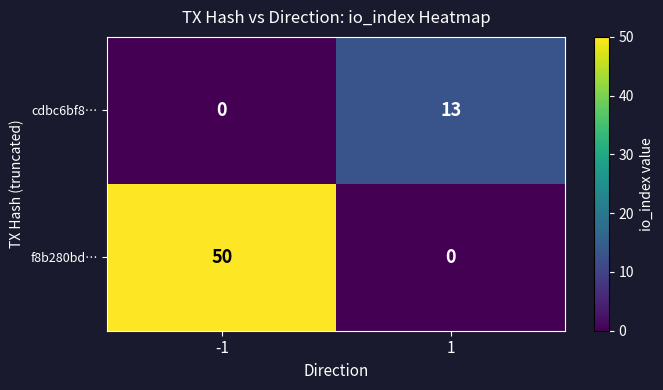

Reading right to left, transcribe all the data shown in this chart.

cdbc6bf8…: 13	0
f8b280bd…: 0	50